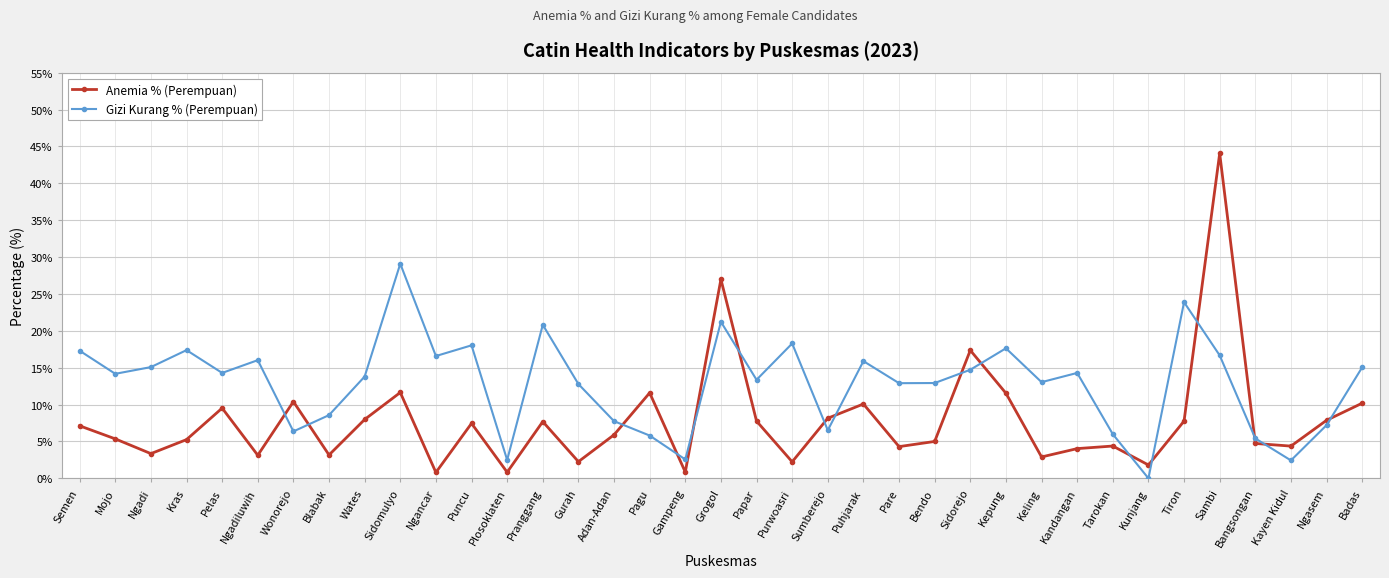

Between which two adjacent categories do Gizi Kurang % (Perempuan) and Anemia % (Perempuan) first intersect?

Ngadiluwih and Wonorejo